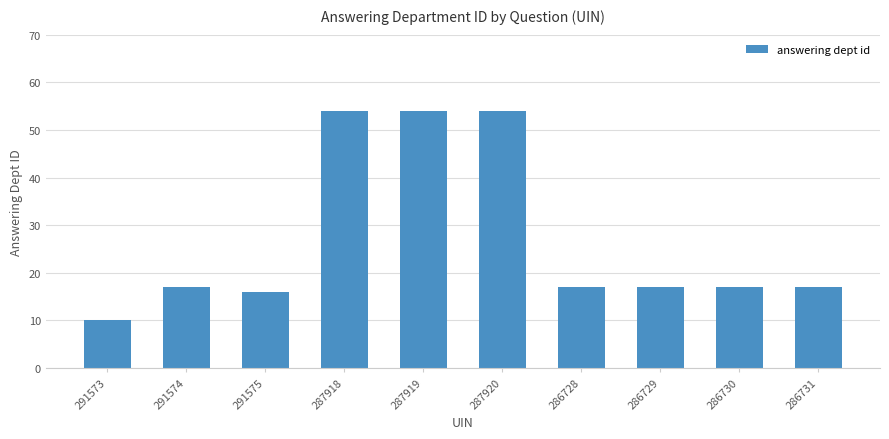

What is the difference between the maximum and second lowest values?

38